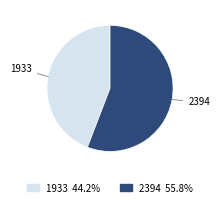

What is the ratio of the value at 1933 to the value at 2394?

0.8